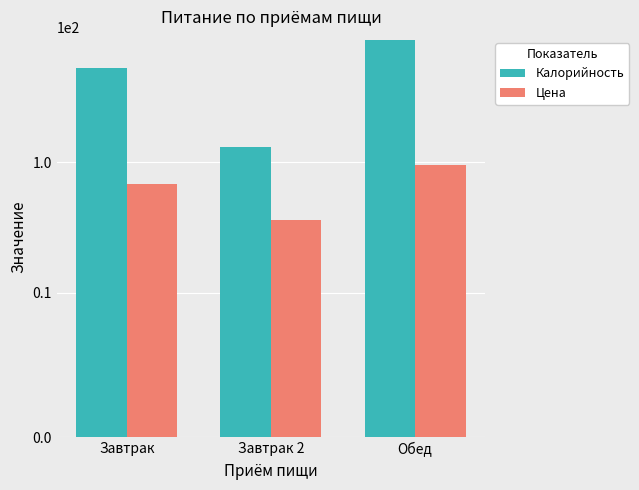

Which category has the highest value in the Цена series?

Обед